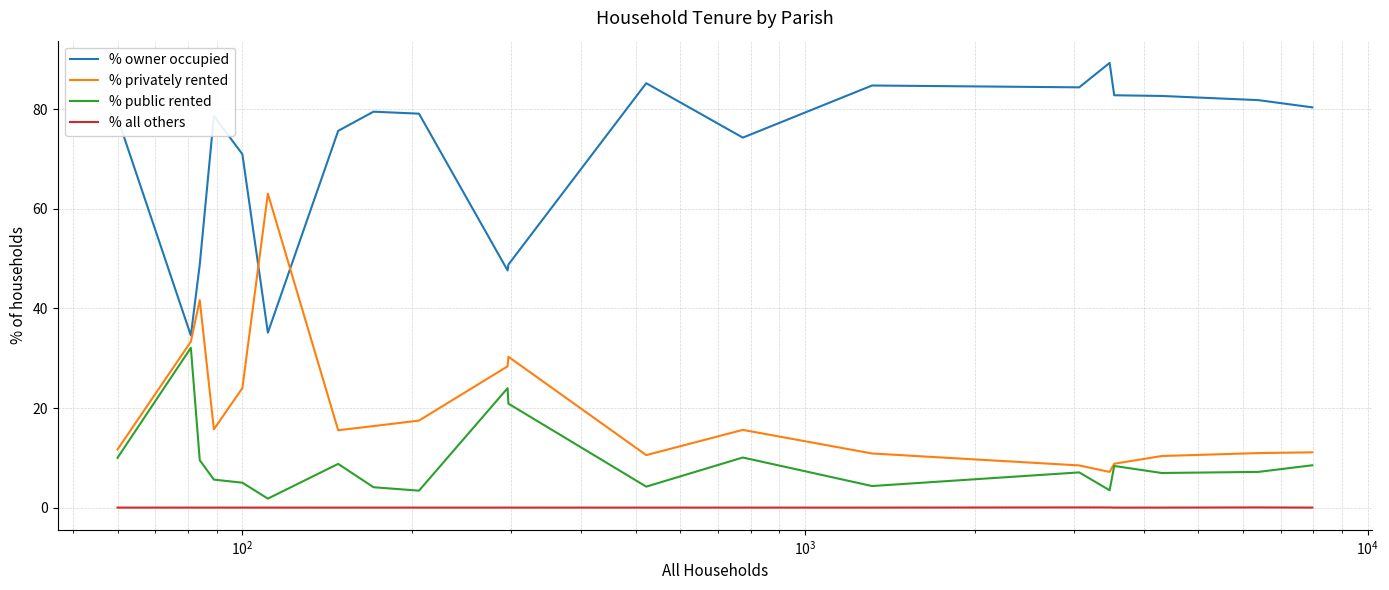

What are all the series names shown in the legend?

% owner occupied, % privately rented, % public rented, % all others